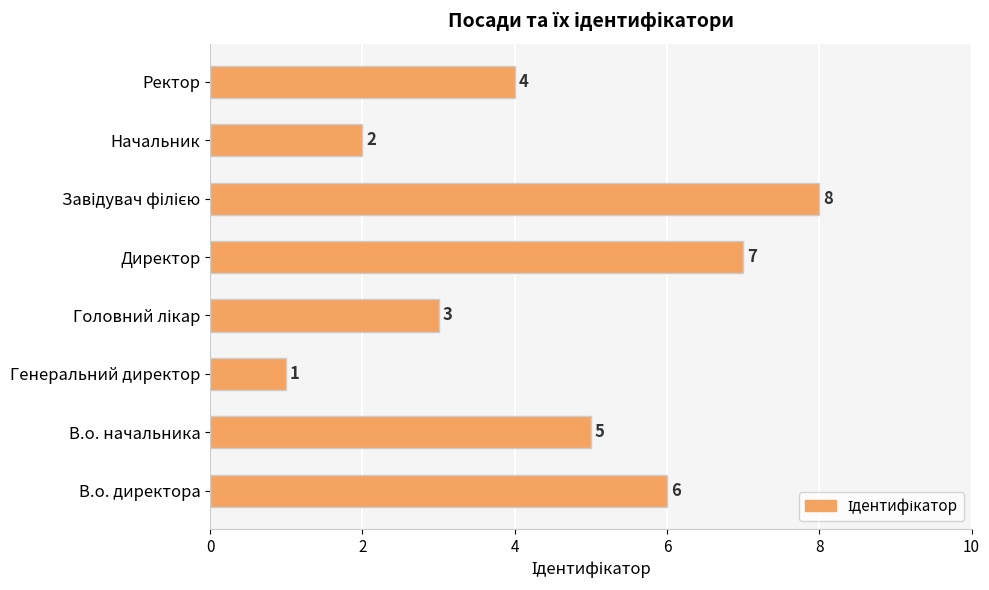

What is the change in value from В.о. начальника to Генеральний директор?

-4